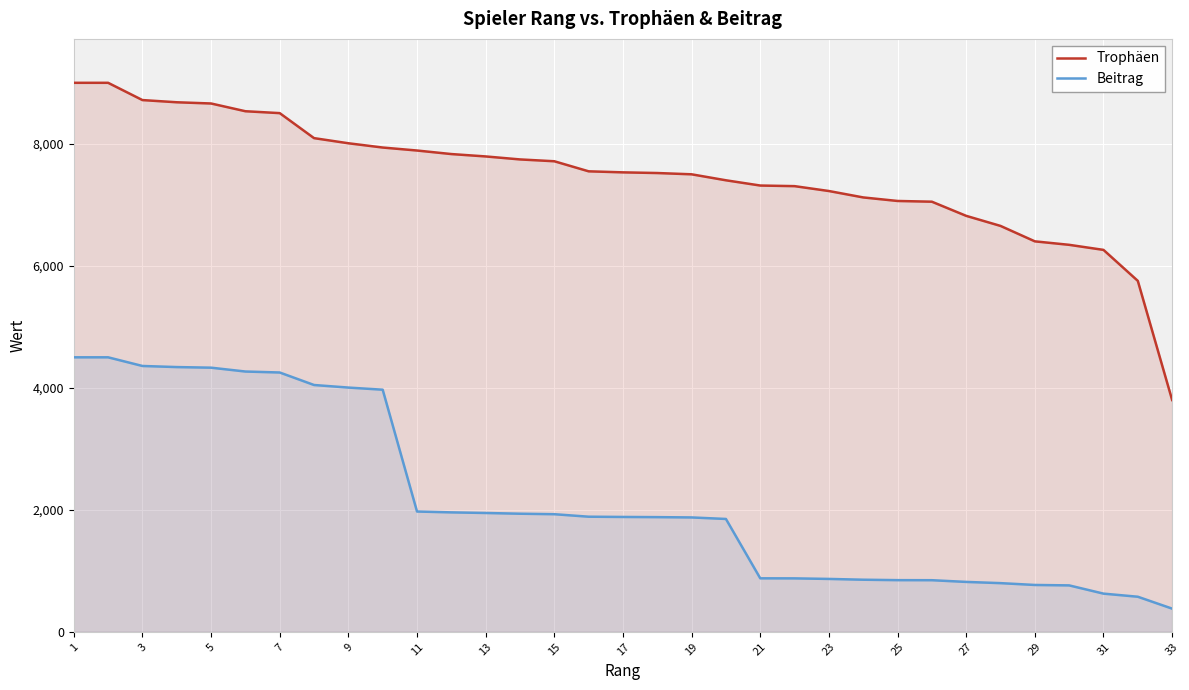

What is the difference between the Trophäen values at 7 and 15?

789